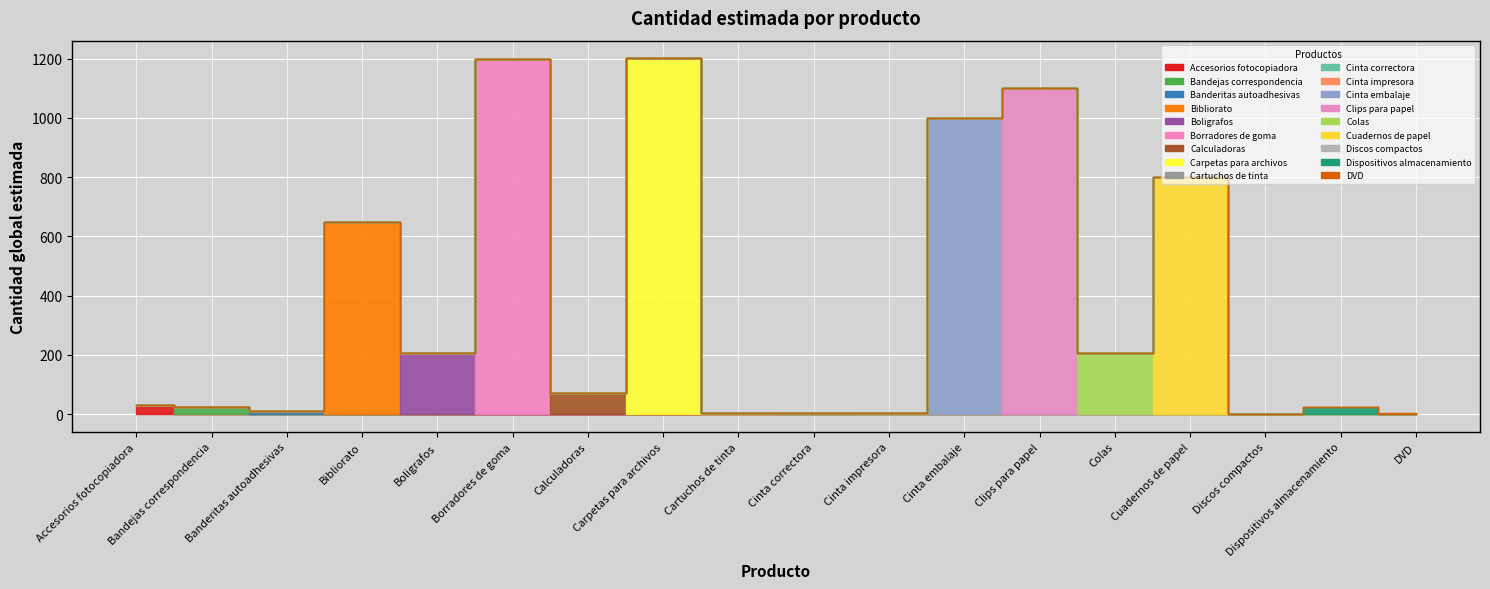

Rank the categories by value from lowest to highest.

Discos compactos, Cinta correctora, Cinta impresora, DVD, Cartuchos de tinta, Banderitas autoadhesivas, Bandejas correspondencia, Dispositivos almacenamiento, Accesorios fotocopiadora, Calculadoras, Colas, Boligrafos, Bibliorato, Cuadernos de papel, Cinta embalaje, Clips para papel, Borradores de goma, Carpetas para archivos